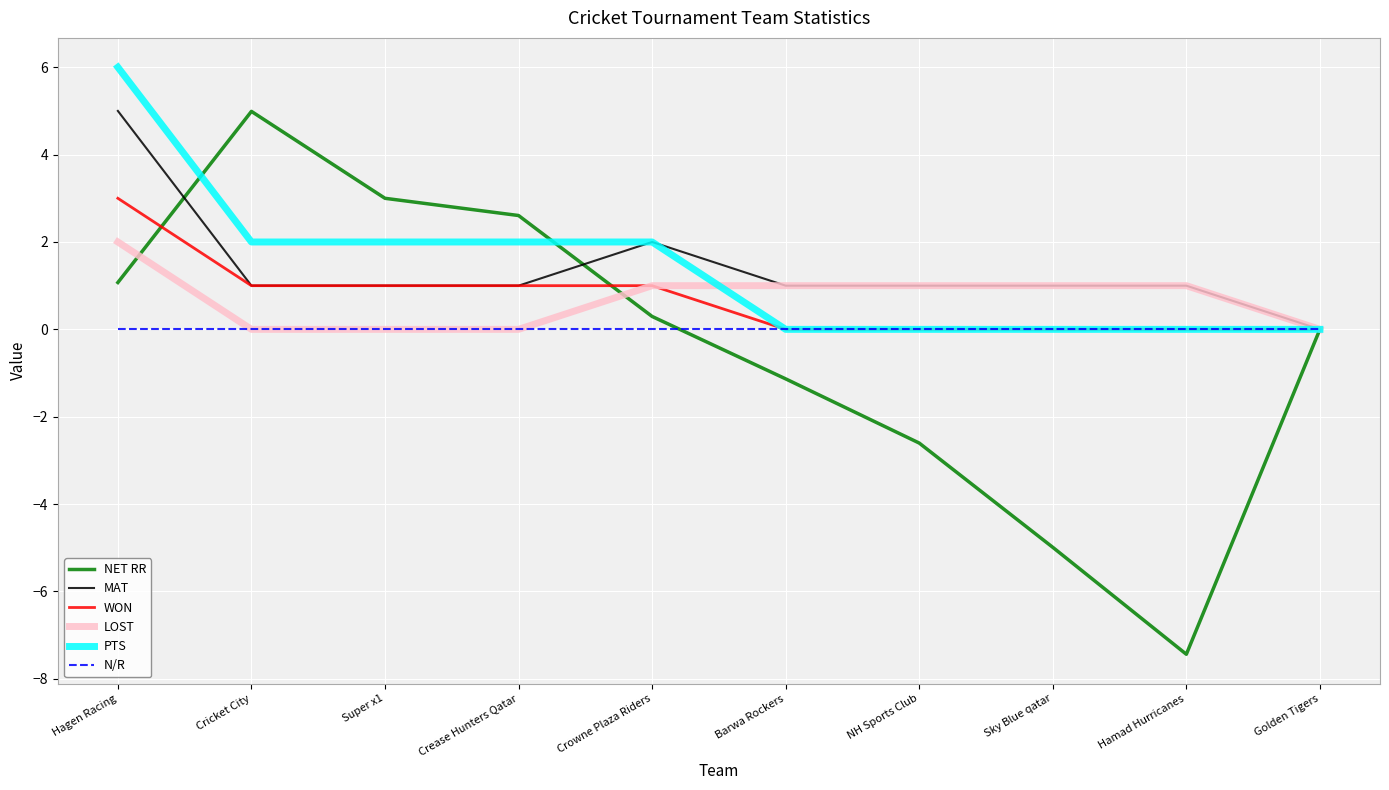

What position from the left is Golden Tigers?

10